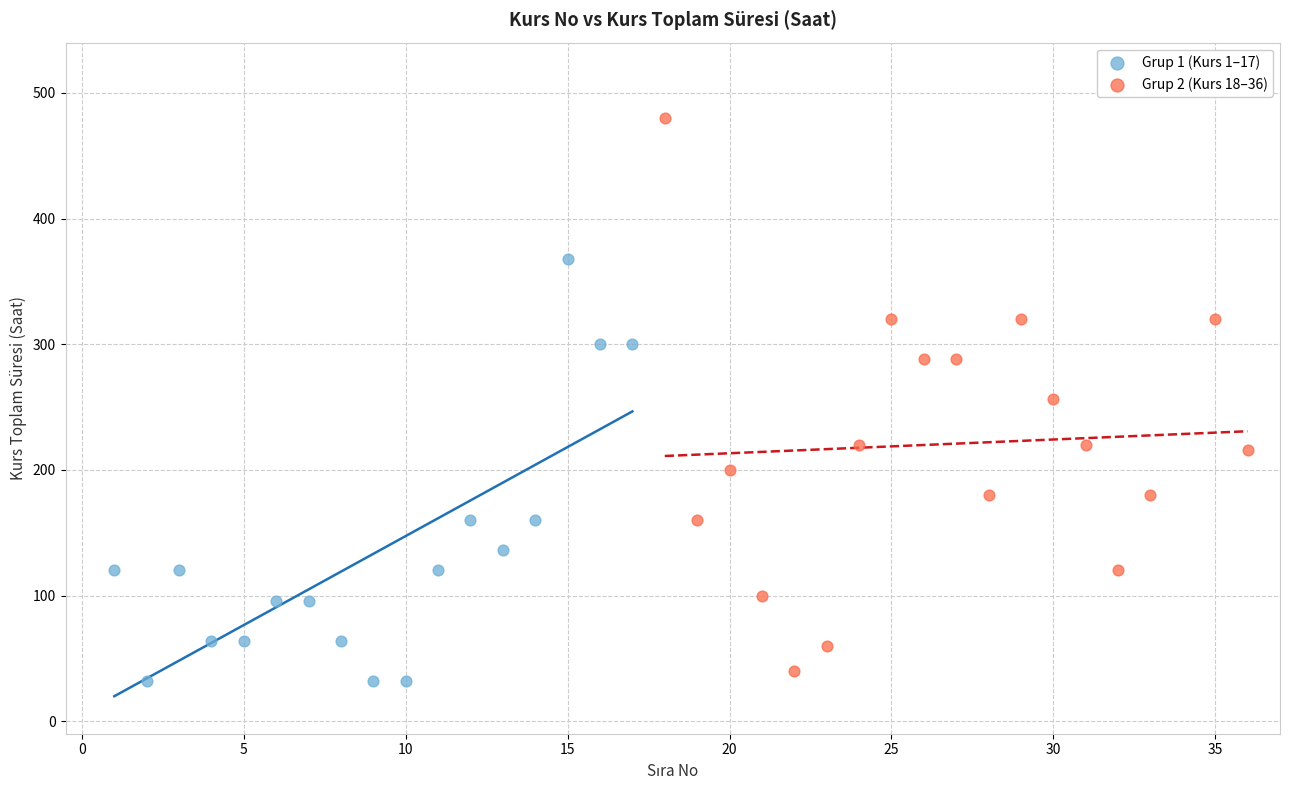

Which series contains the highest Y value?

Grup 2 (Kurs 18–36)